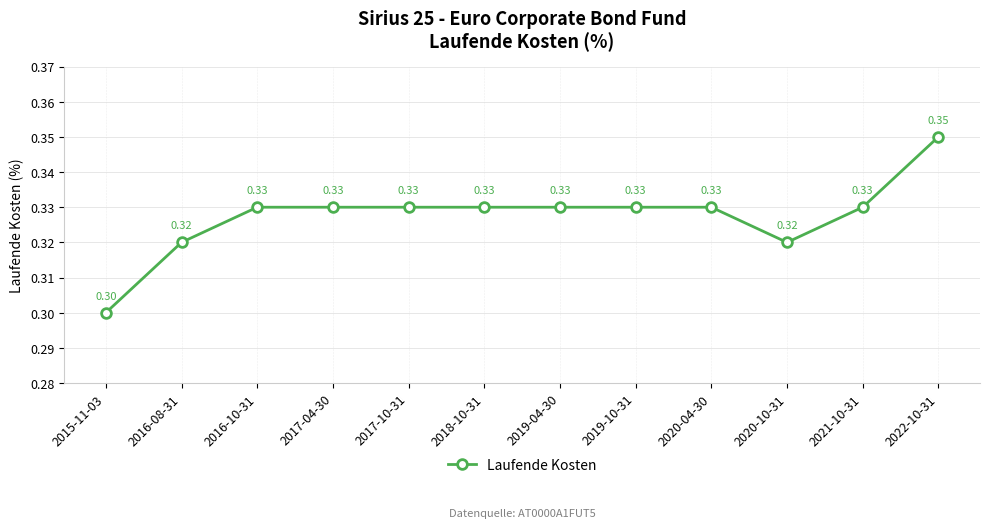

What is the sum of all values?

3.9